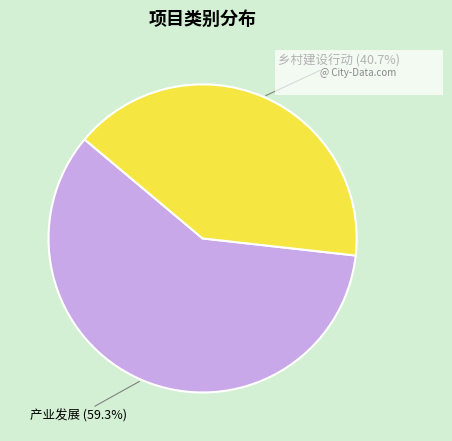

Which slice is the smallest?

乡村建设行动